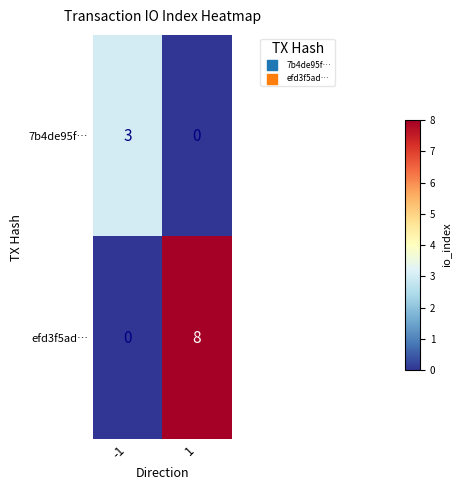

What is the greatest value displayed?

8